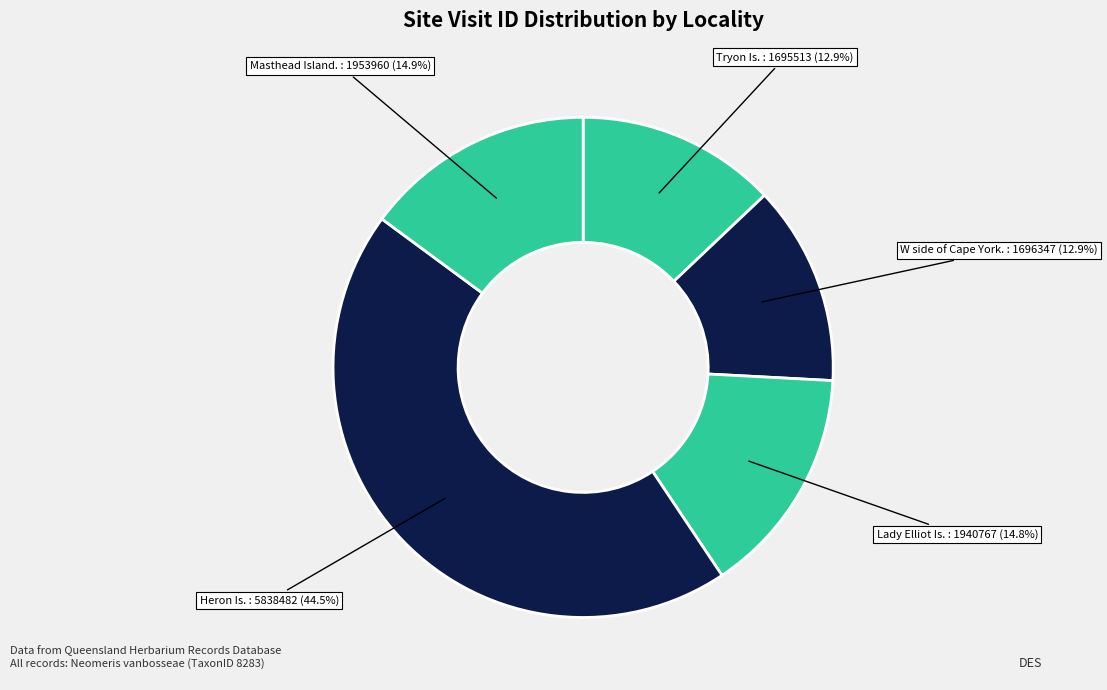

Is it true that Tryon Is. is 1% of the pie?

False